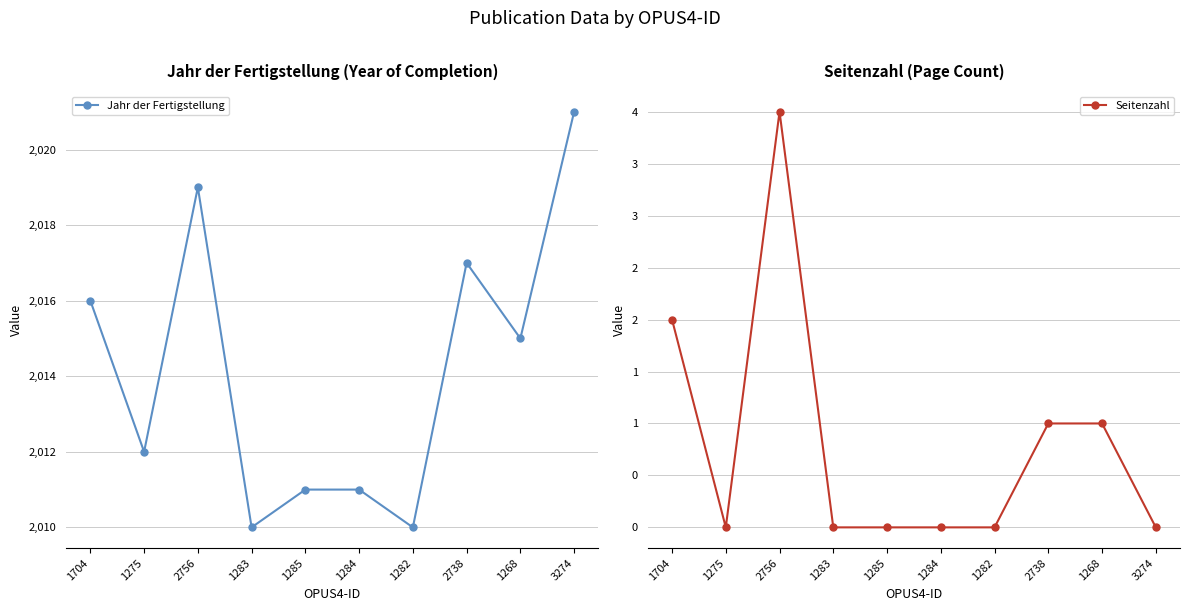

Does the chart have visible grid lines?

Yes